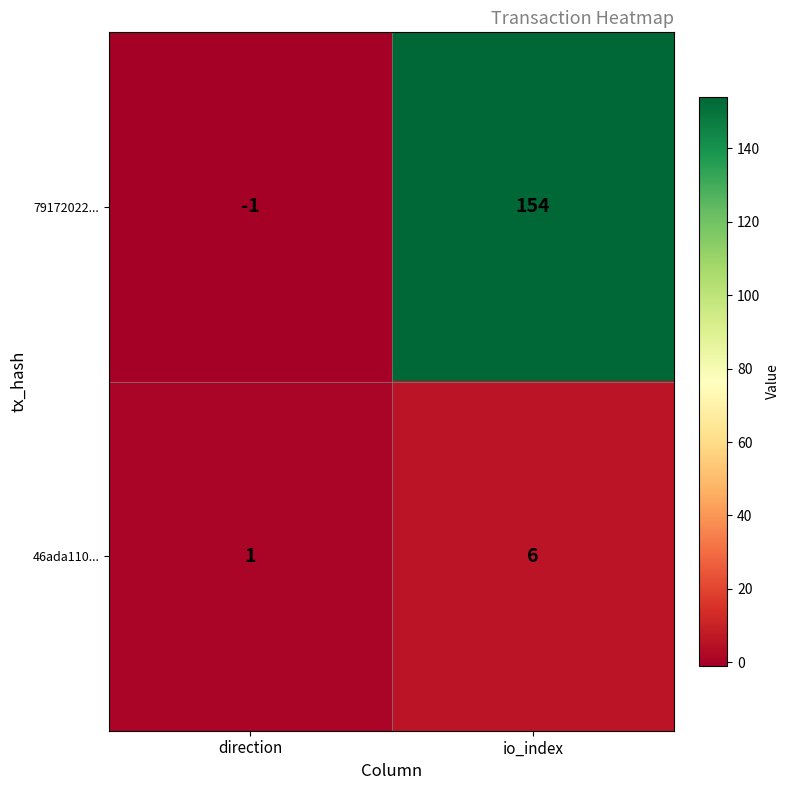

What is the approximate value of 79172022... at io_index, to the nearest 50?

150